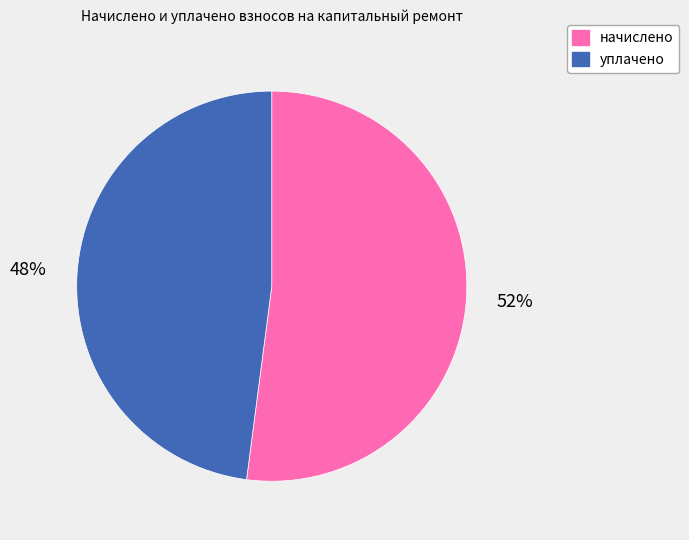

Does any single category account for the majority?

Yes